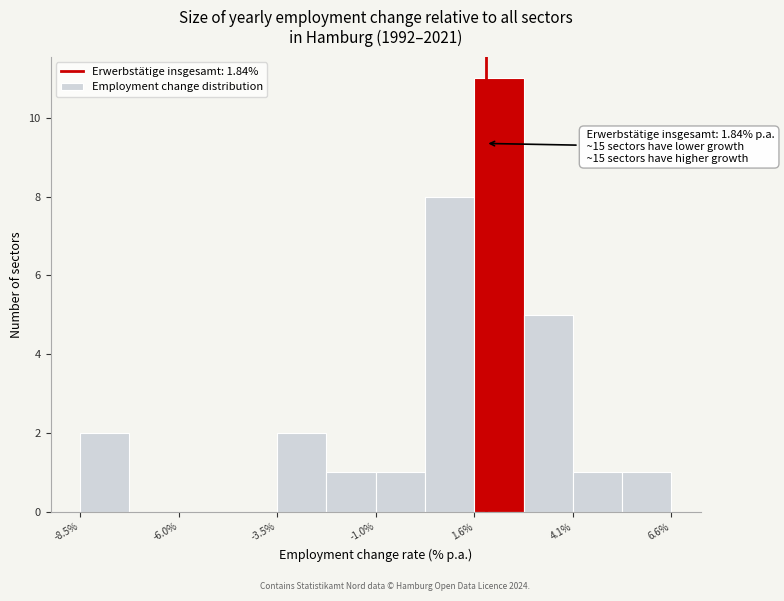

Read against the x-axis, roughly where is the centre of the tallest bar?

2.0